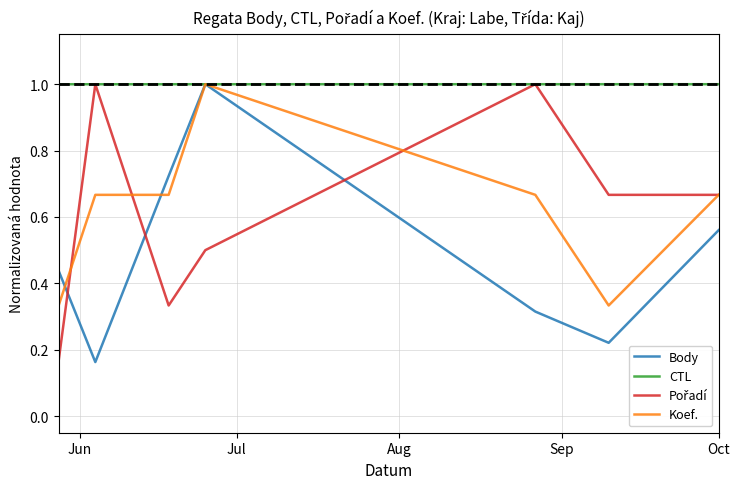

Which series has the largest total across all categories?

CTL